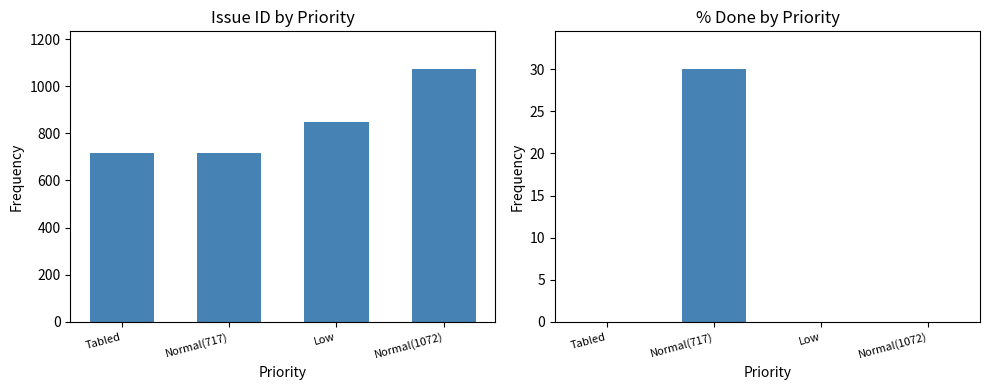

What is the spread (max minus min) of values at Tabled?

716